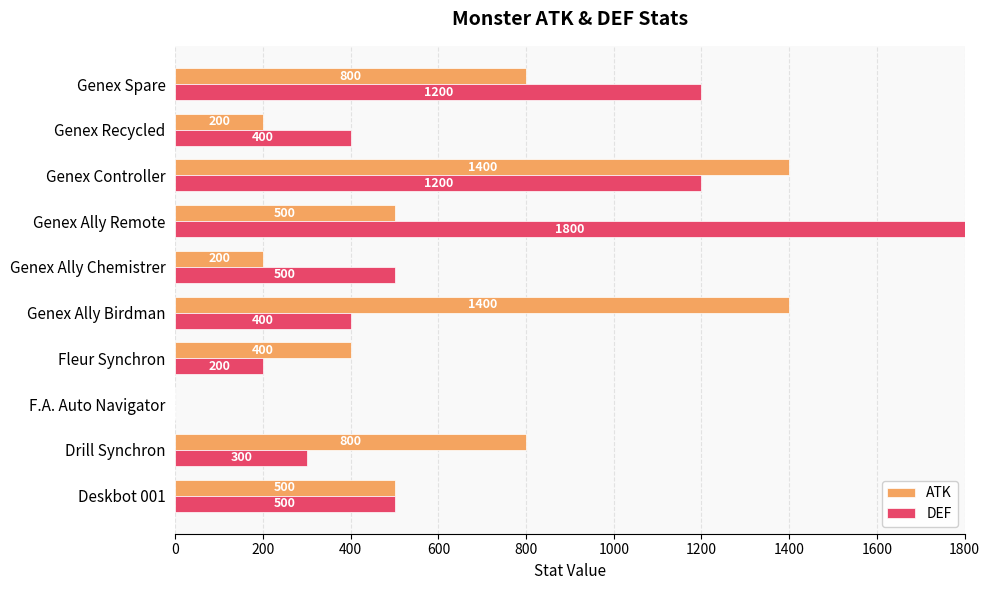

At which category is the sum across all series the highest?

Genex Controller